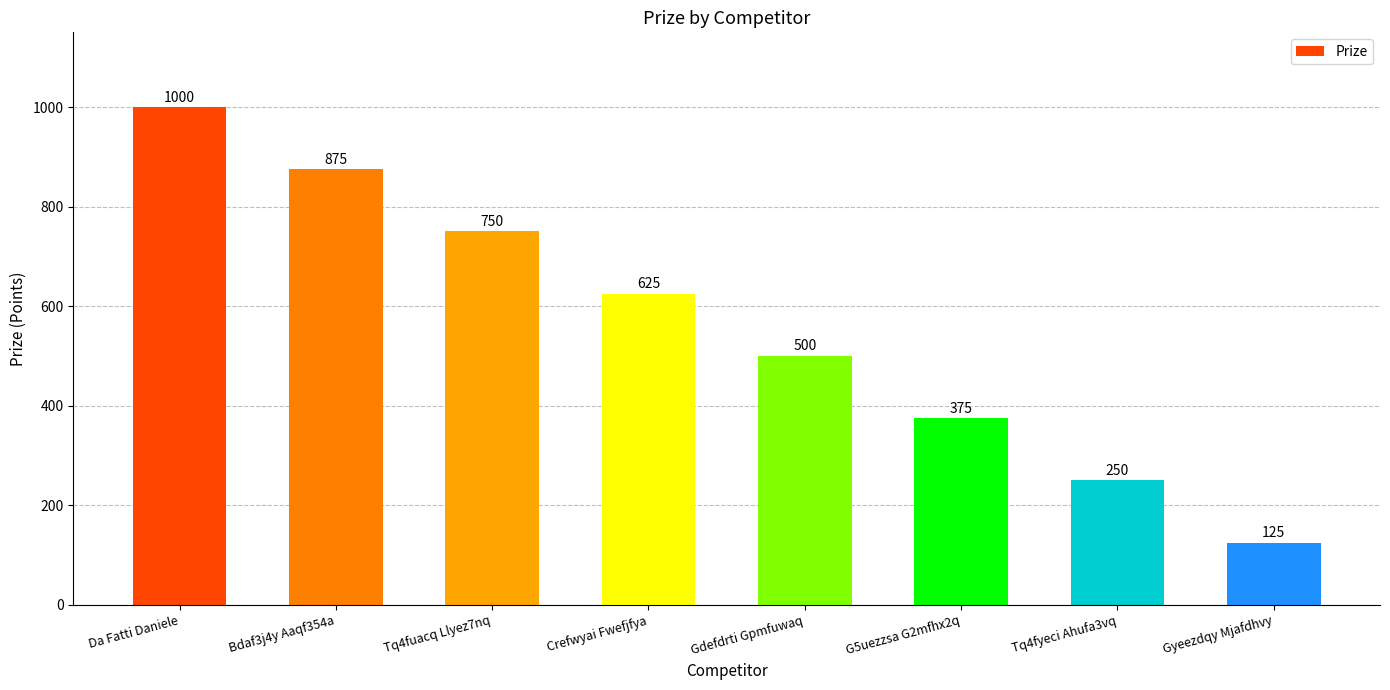

At which label does the data first exceed 625?

Da Fatti Daniele